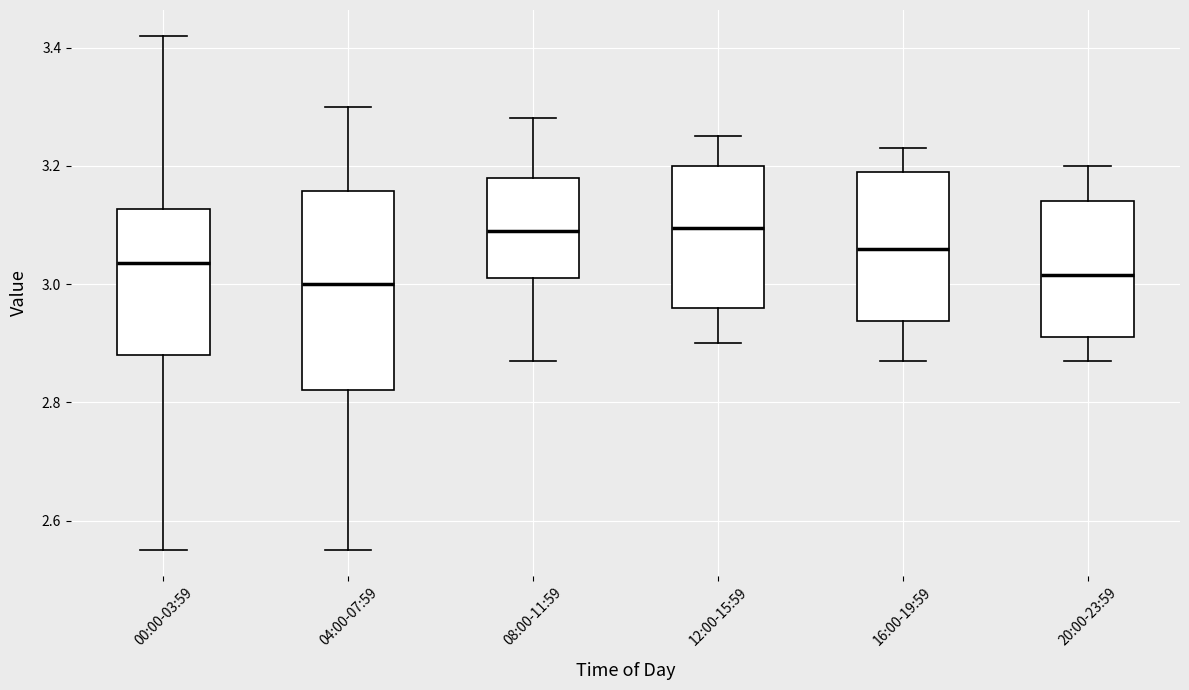

Reading left to right, read every box against the y-axis: the position of its median line, the range the box covers, and the ends of its whiskers. The values are not printed on the chart, so give them approximately, as read against the axis.

00:00-03:59: median 3.04, box 2.88 to 3.12, whiskers 2.56 to 3.42
04:00-07:59: median 3.00, box 2.82 to 3.16, whiskers 2.56 to 3.30
08:00-11:59: median 3.10, box 3.02 to 3.18, whiskers 2.88 to 3.28
12:00-15:59: median 3.10, box 2.96 to 3.20, whiskers 2.90 to 3.26
16:00-19:59: median 3.06, box 2.94 to 3.20, whiskers 2.88 to 3.24
20:00-23:59: median 3.02, box 2.92 to 3.14, whiskers 2.88 to 3.20